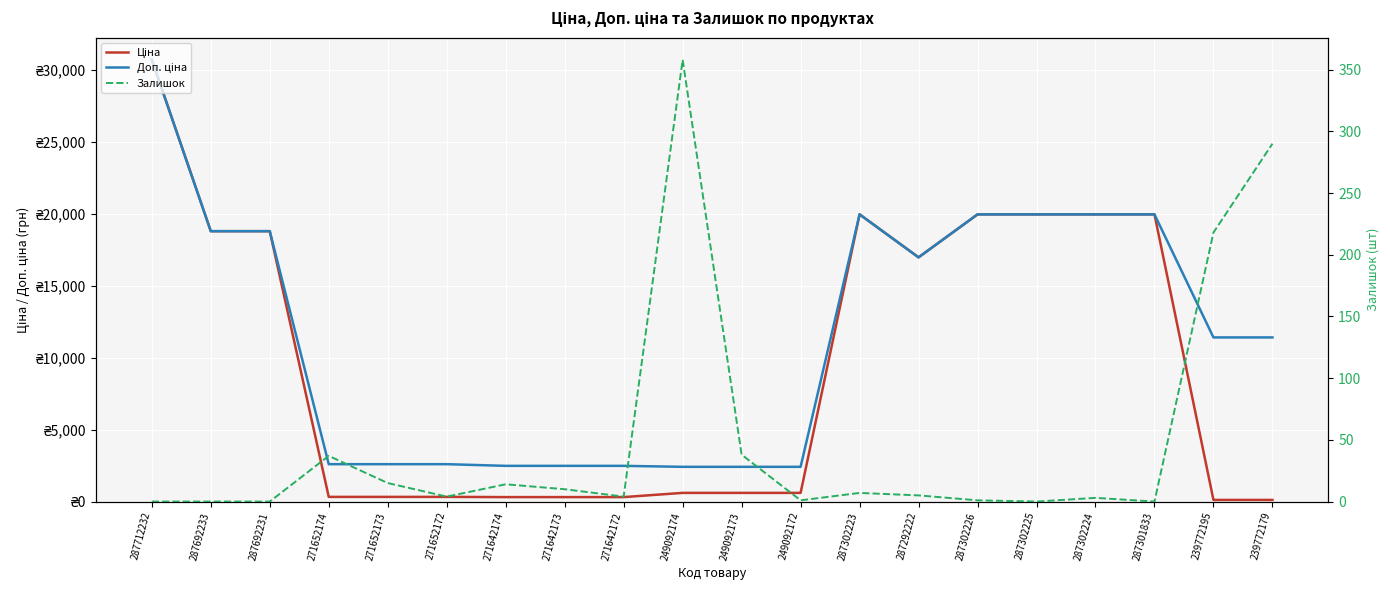

Reading left to right, extract all data points from this chart.

Ціна: 287712232=30717.1	287692233=18796.8	287692231=18796.8	271652174=324.8	271652173=324.8	271652172=324.8	271642174=310.3	271642173=310.3	271642172=310.3	249092174=603.7	249092173=603.7	249092172=603.7	287302223=19964.2	287292222=16976.3	287302226=19964.2	287302225=19964.2	287302224=19964.2	287301833=19964.2	239772195=114.1	239772179=114.1
Доп. ціна: 287712232=30717.1	287692233=18796.8	287692231=18796.8	271652174=2598.3	271652173=2598.3	271652172=2598.3	271642174=2482.4	271642173=2482.4	271642172=2482.4	249092174=2414.8	249092173=2414.8	249092172=2414.8	287302223=19964.2	287292222=16976.3	287302226=19964.2	287302225=19964.2	287302224=19964.2	287301833=19964.2	239772195=11410.0	239772179=11410.0
Залишок: 287712232=0.0	287692233=0.0	287692231=0.0	271652174=37.0	271652173=15.0	271652172=4.0	271642174=14.0	271642173=10.0	271642172=4.0	249092174=358.0	249092173=38.0	249092172=1.0	287302223=7.0	287292222=5.0	287302226=1.0	287302225=0.0	287302224=3.0	287301833=0.0	239772195=218.0	239772179=290.0